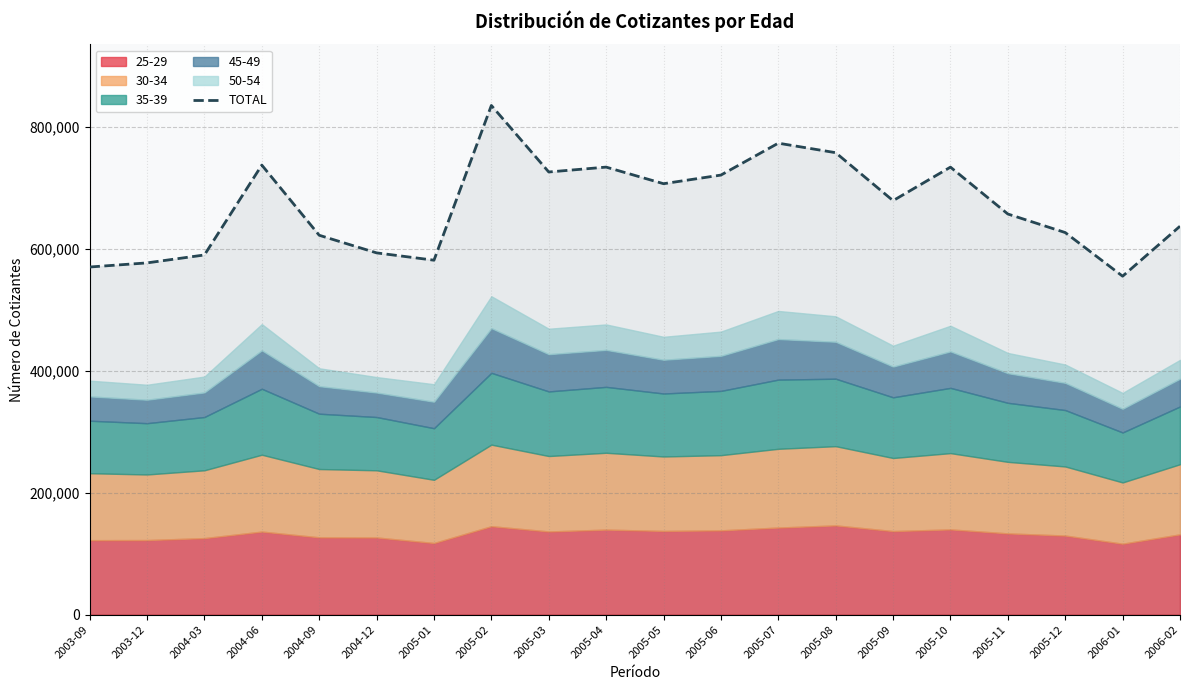

Which label corresponds to the smallest value in the chart?

2006-01